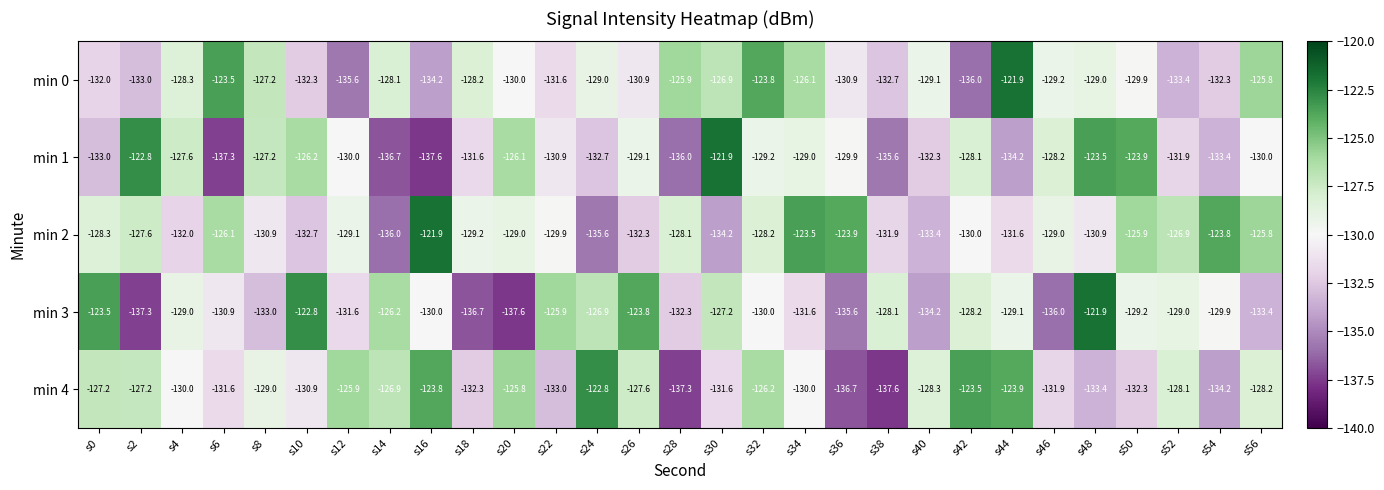

What is the difference between the highest and lowest values at s0?

9.5